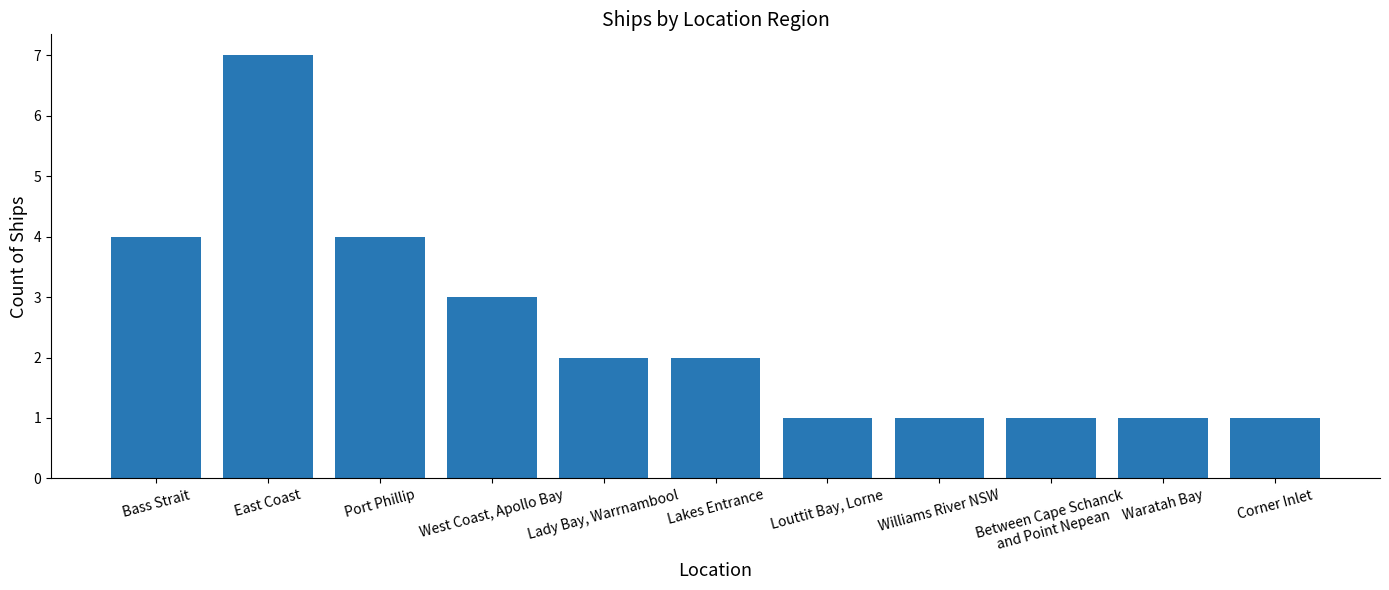

What is the minimum value shown in the chart?

1